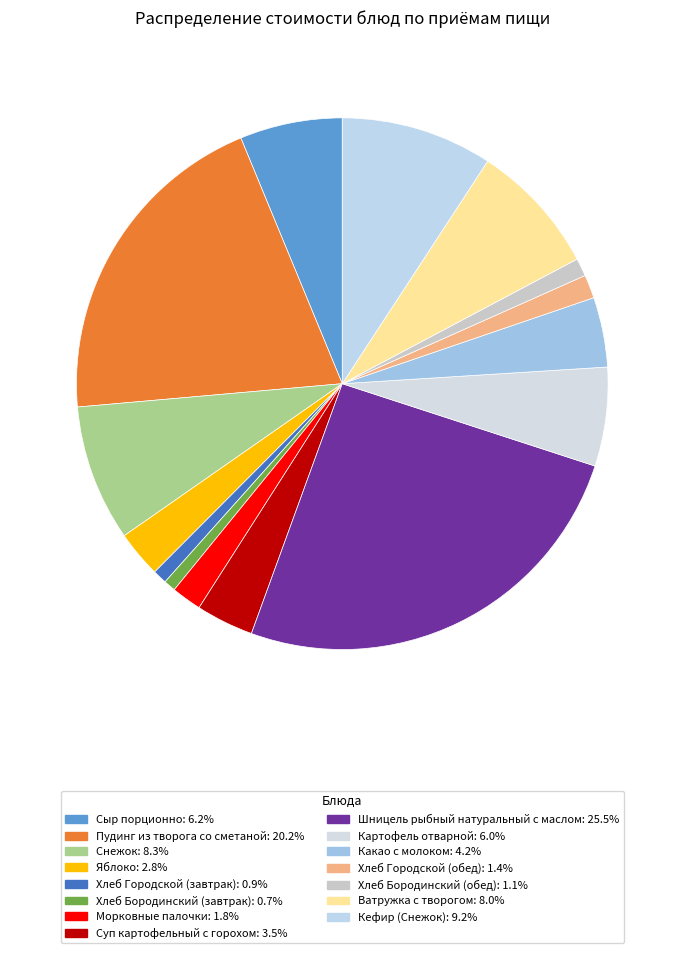

What percentage do Картофель отварной and Хлеб Городской (завтрак) together represent?

6.9%